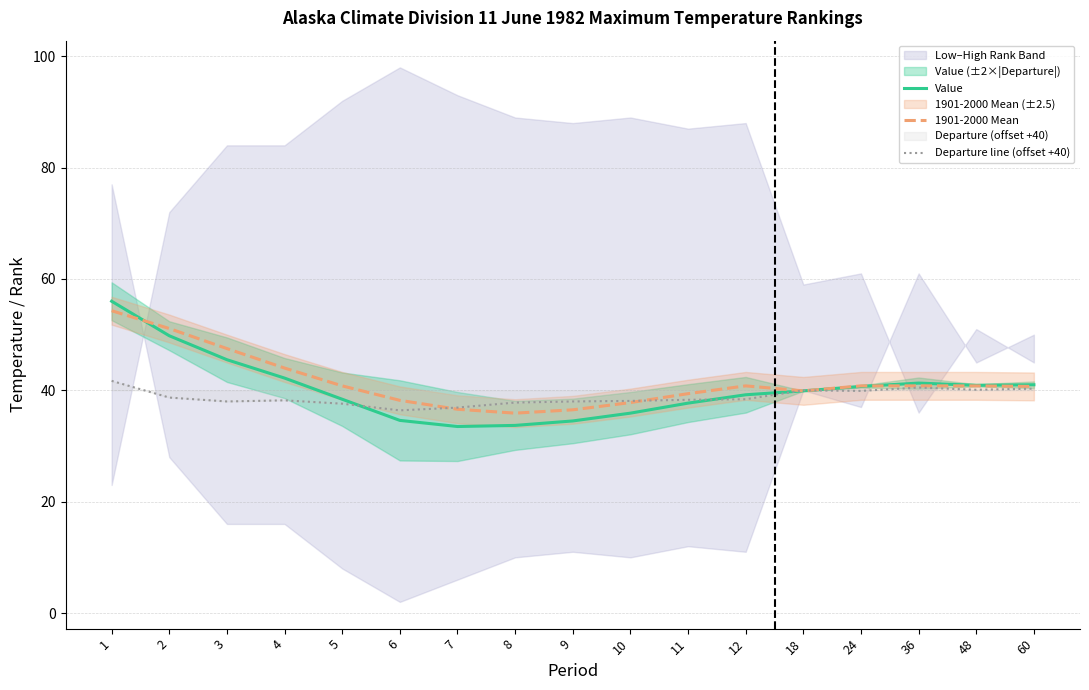

What is the difference between the highest and lowest values at 10?

2.2